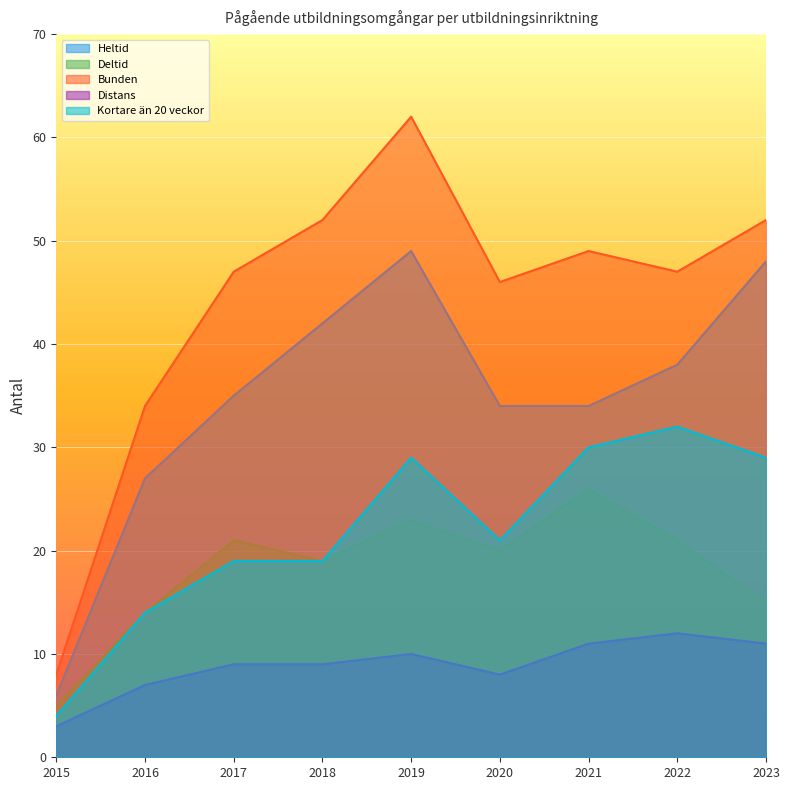

The value of Kortare än 20 veckor at 2017 is 5. True or false?

False